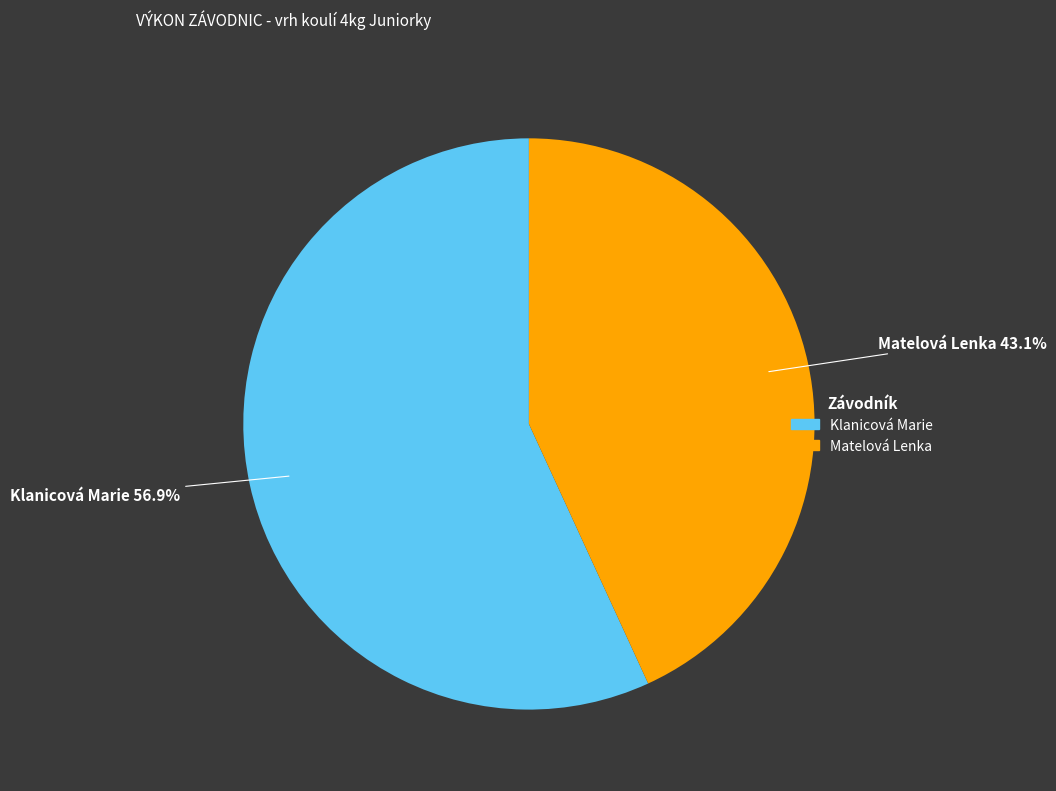

To the nearest percent, what is the difference between the largest and smallest slice percentages?

14%